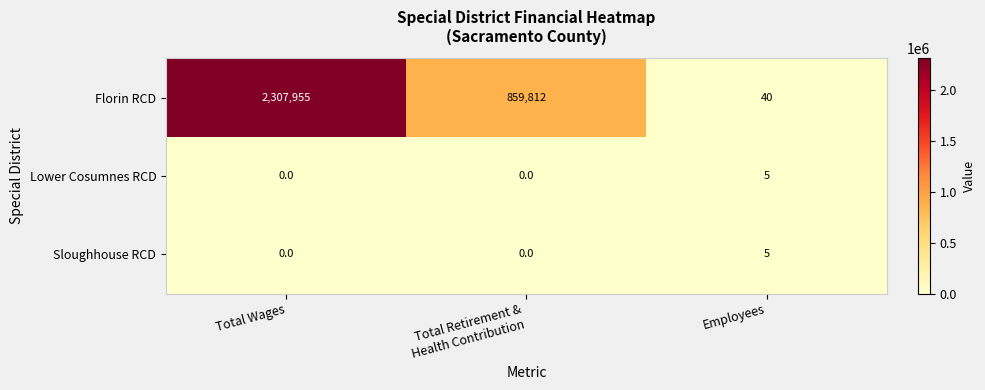

Reading left to right, what are all the values shown in this chart?

Florin RCD: 2307955	859812	40
Lower Cosumnes RCD: 0	0	5
Sloughhouse RCD: 0	0	5